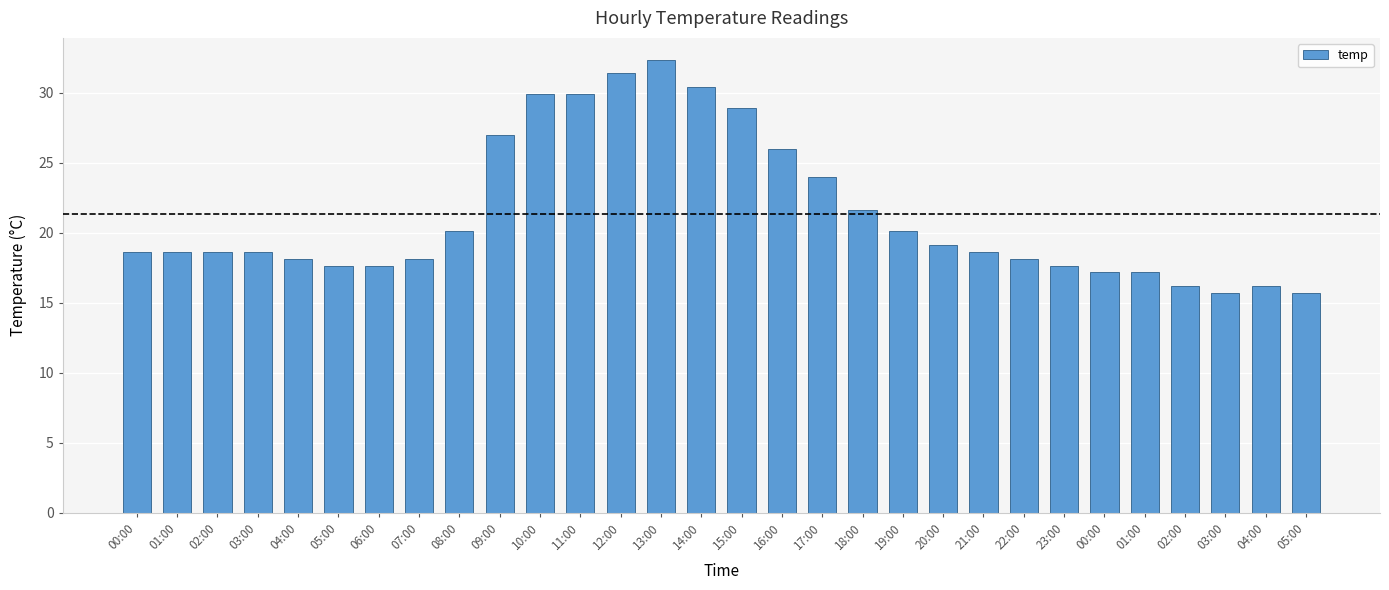

How many series are shown in this chart?

1